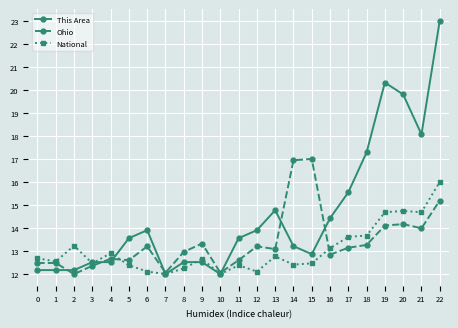

Which series has the largest total across all categories?

This Area